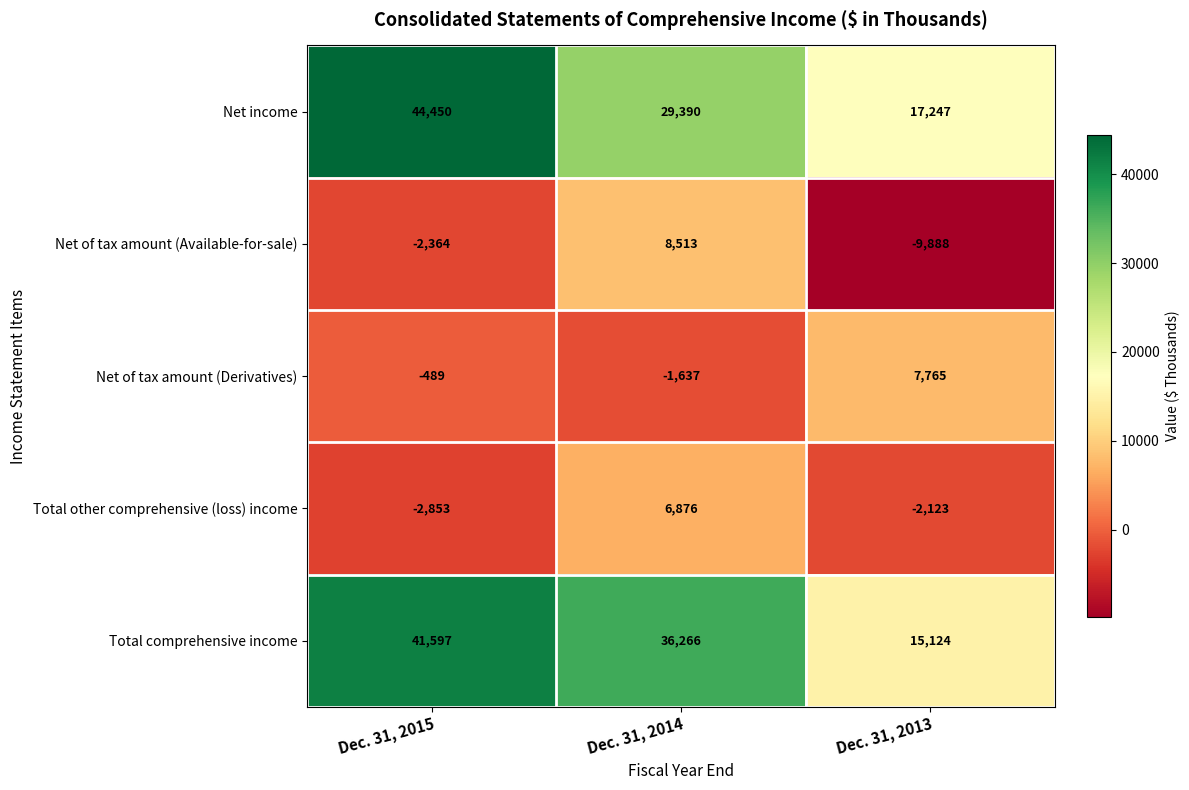

True or false: Net of tax amount (Derivatives) has a value of -758 at Dec. 31, 2015.

False